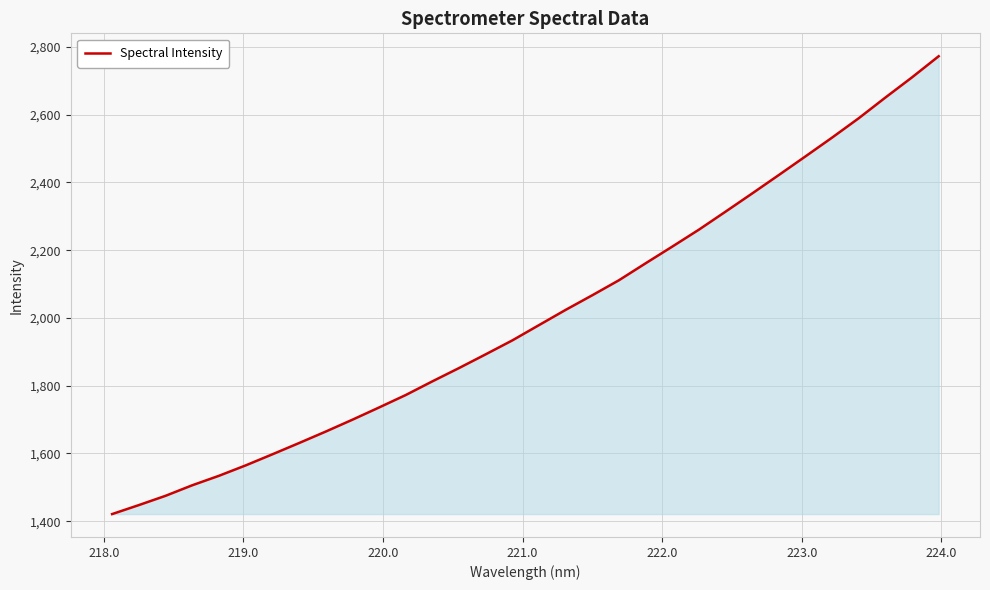

What is the difference between the maximum and minimum values?

1351.7